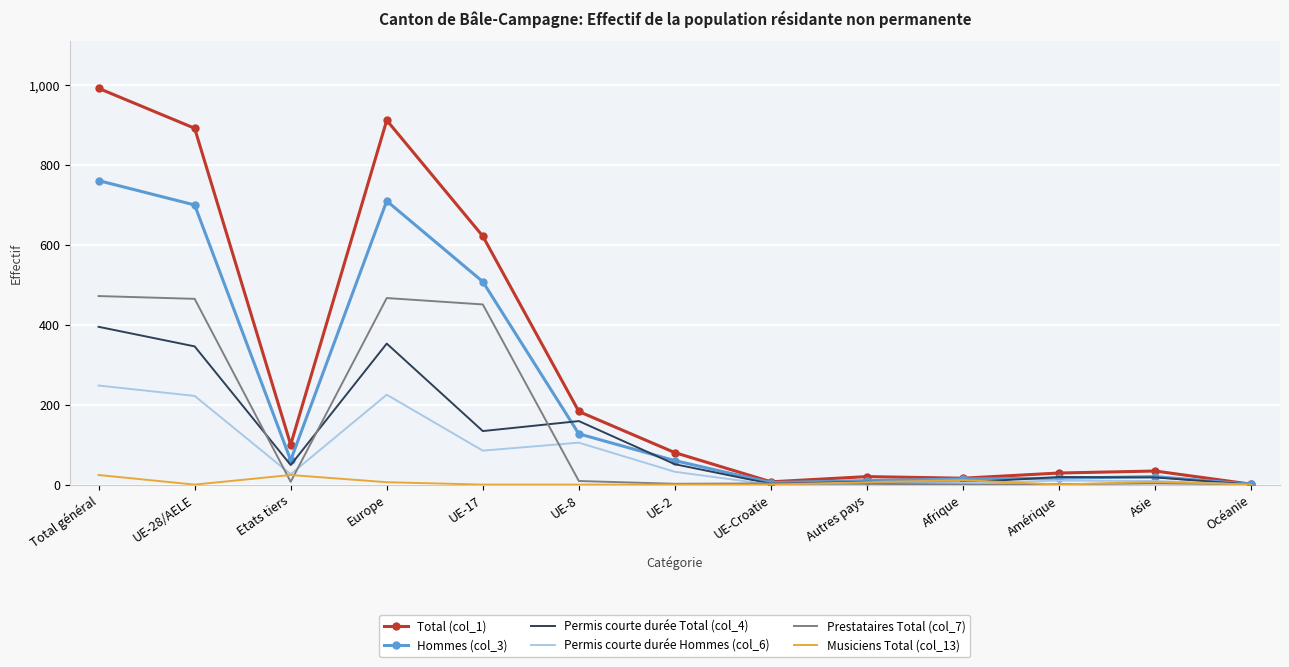

What is the total value across all series at Asie?

91